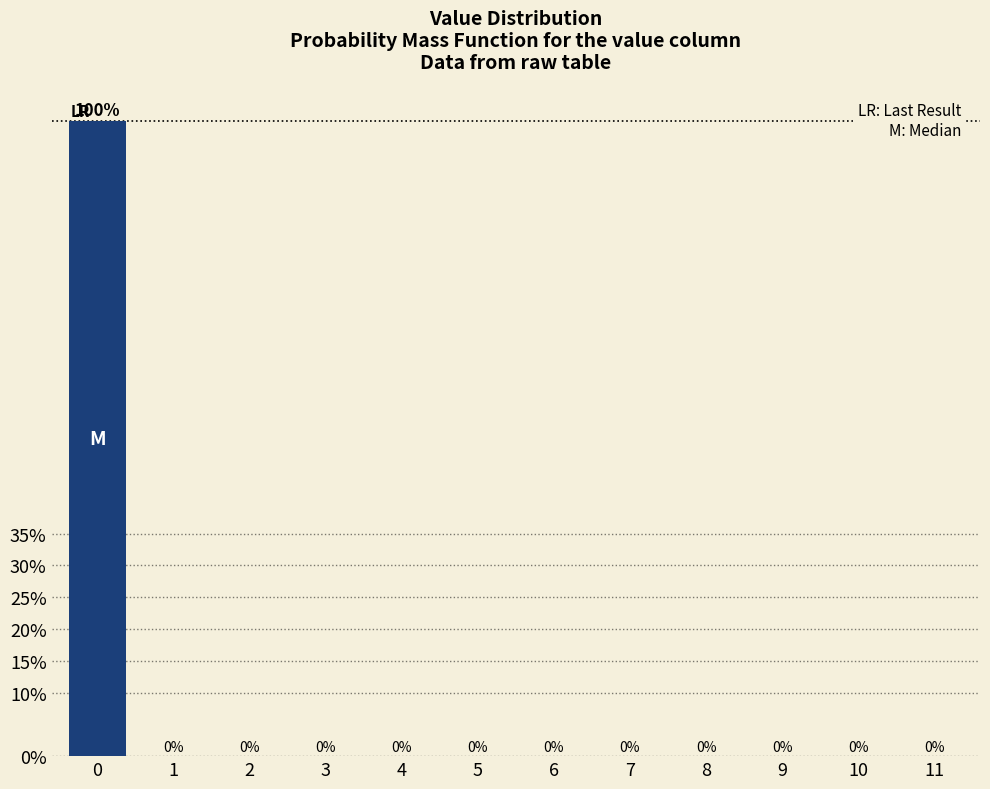

Reading right to left, transcribe all the data shown in this chart.

11=0	10=0	9=0	8=0	7=0	6=0	5=0	4=0	3=0	2=0	1=0	0=100